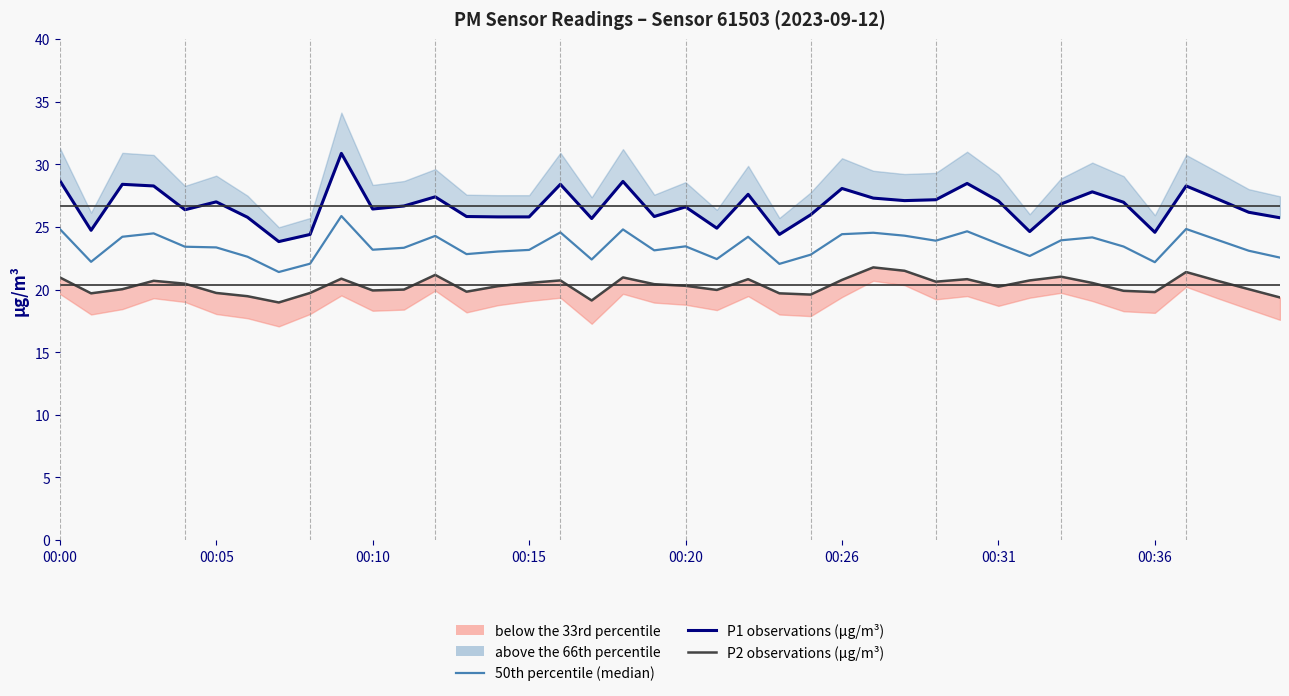

True or false: P1 observations (µg/m³) and 50th percentile (median) cross at least once.

False